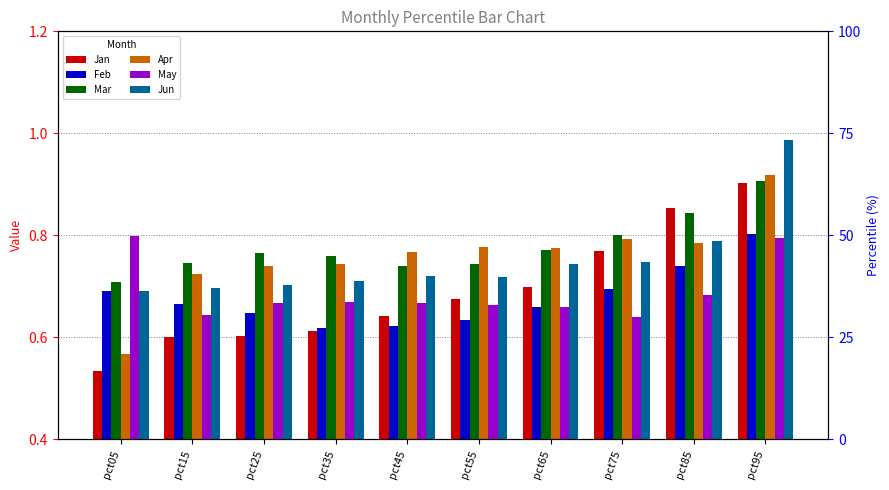

Reading left to right, transcribe all the data shown in this chart.

Jan: 0.5	0.6	0.6	0.6	0.6	0.7	0.7	0.8	0.9	0.9
Feb: 0.7	0.7	0.6	0.6	0.6	0.6	0.7	0.7	0.7	0.8
Mar: 0.7	0.7	0.8	0.8	0.7	0.7	0.8	0.8	0.8	0.9
Apr: 0.6	0.7	0.7	0.7	0.8	0.8	0.8	0.8	0.8	0.9
May: 0.8	0.6	0.7	0.7	0.7	0.7	0.7	0.6	0.7	0.8
Jun: 0.7	0.7	0.7	0.7	0.7	0.7	0.7	0.7	0.8	1.0